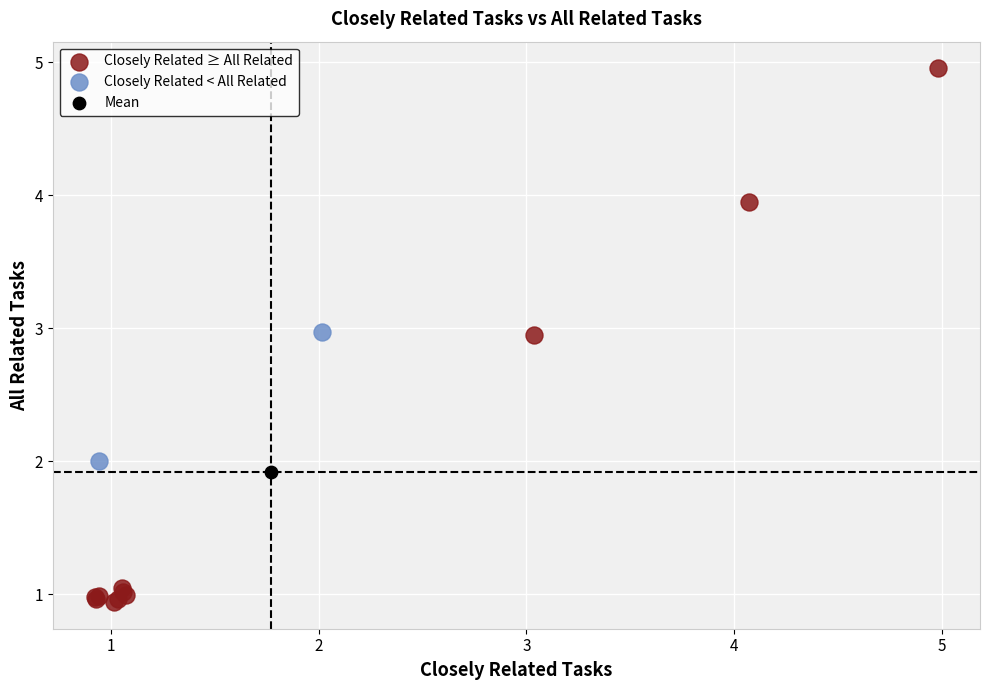

What are all the series names shown in the legend?

Closely Related ≥ All Related, Closely Related < All Related, Mean